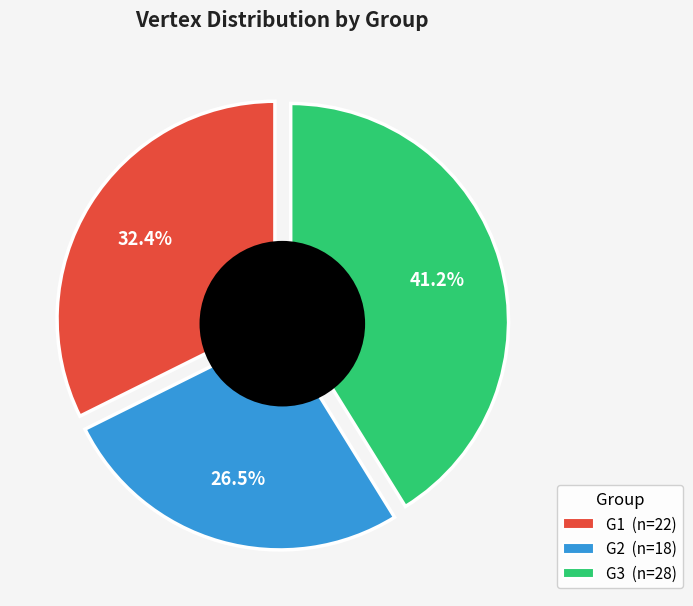

Count the number of slices in the pie.

3